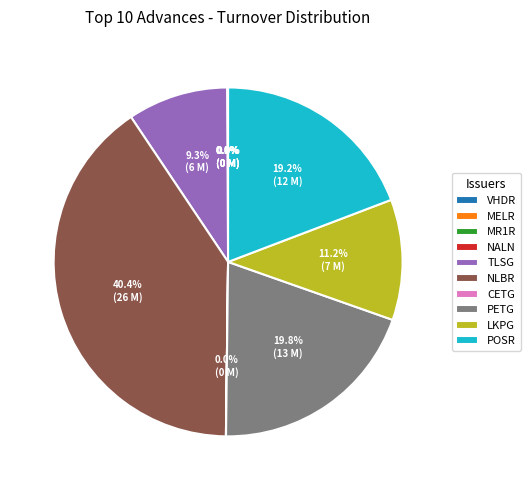

Is there any slice that represents more than half of the pie?

No